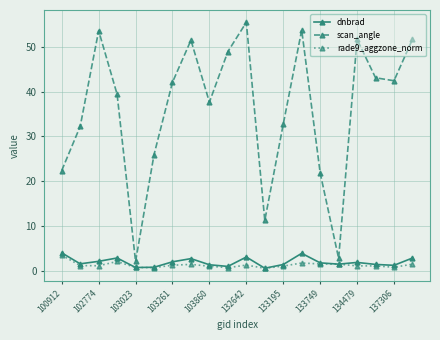

What is the value of the scan_angle point at the 6th from the left?

25.9